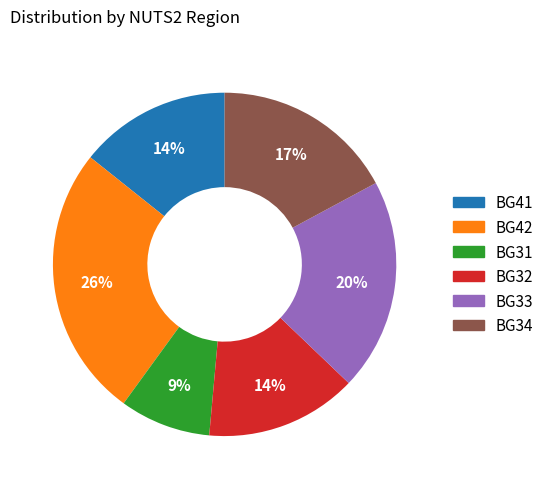

Does any single category account for the majority?

No